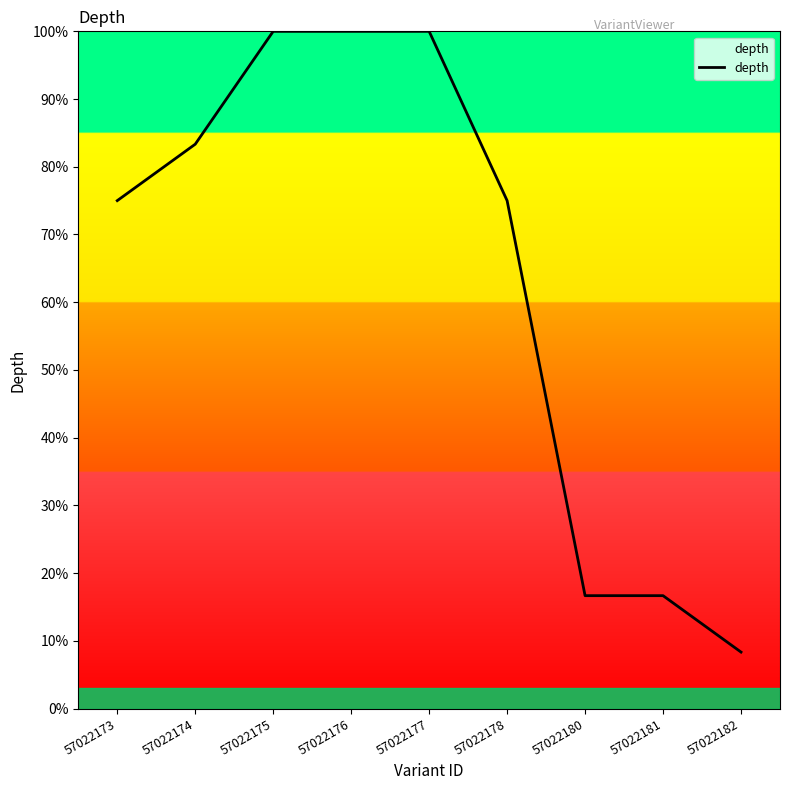

How many lines are shown in the chart?

1